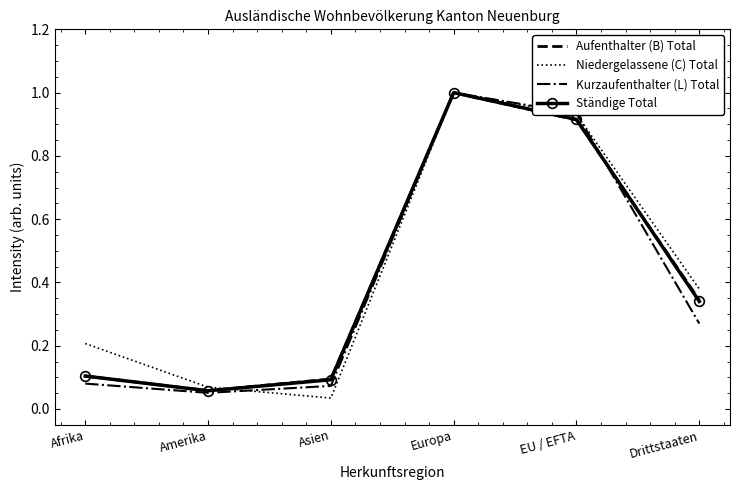

List the labels in order of Niedergelassene (C) Total value, smallest first.

Asien, Amerika, Afrika, Drittstaaten, EU / EFTA, Europa